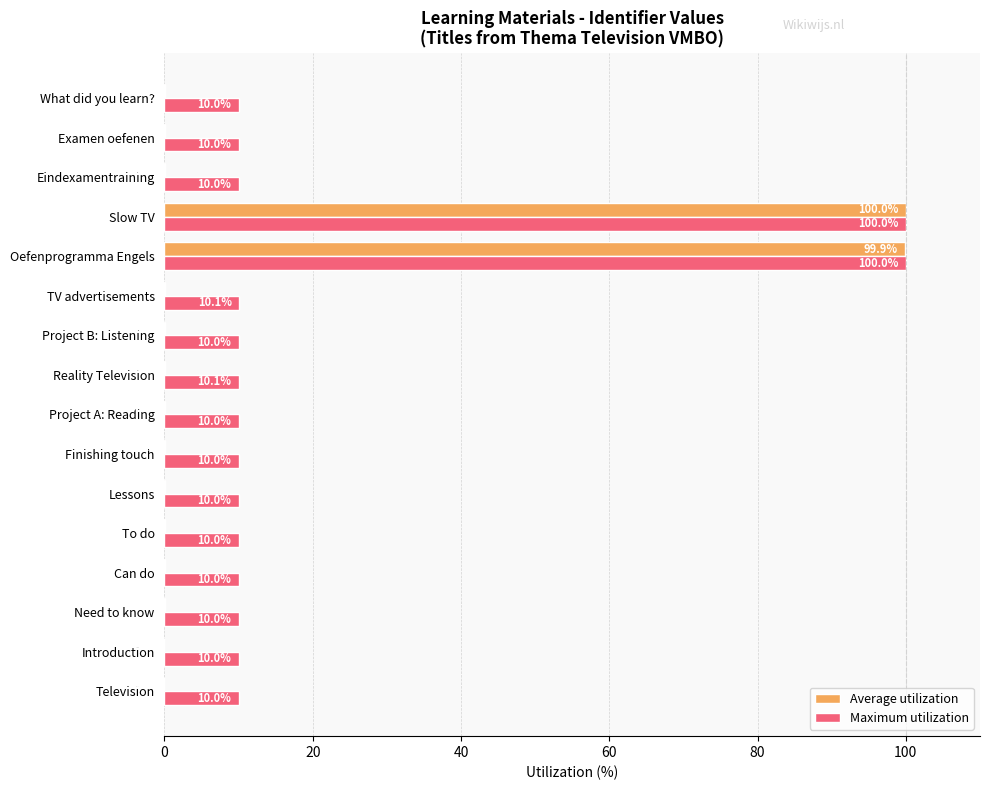

What is the maximum value for Average utilization?

100.0